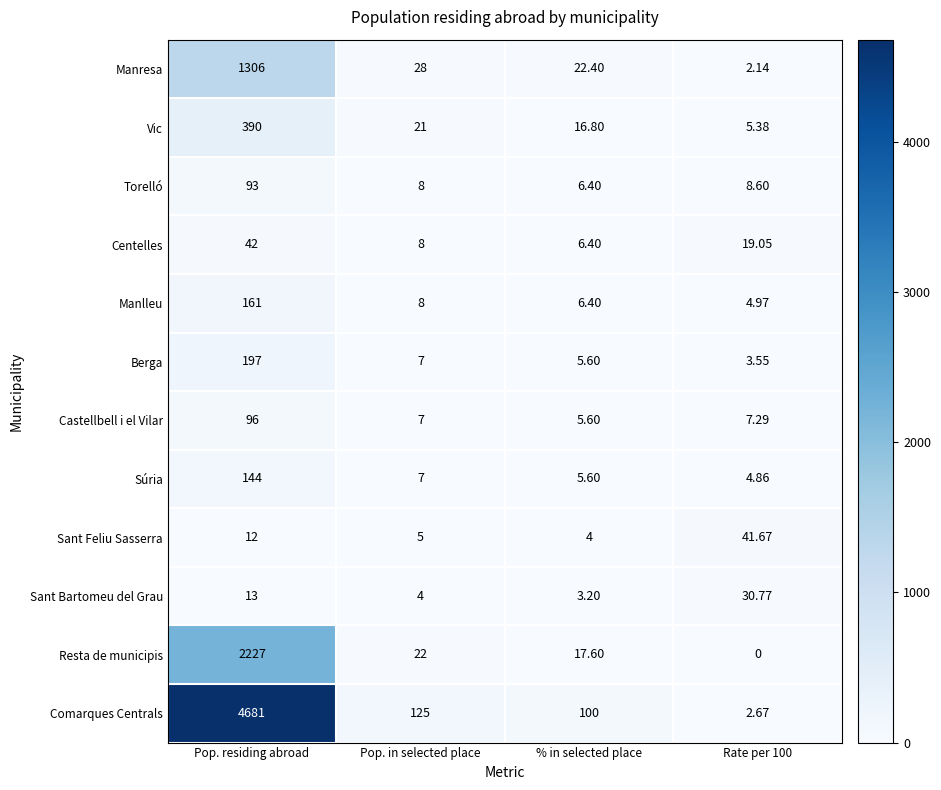

At which label is Berga closest to 100?

Pop. in selected place